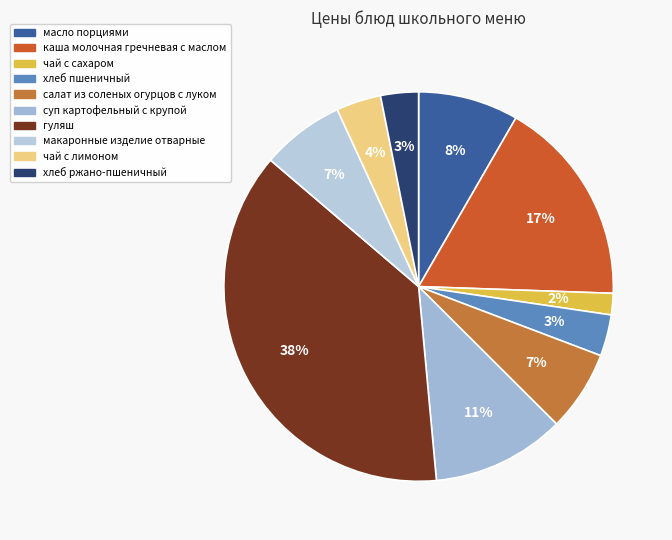

To the nearest percent, what is the combined percentage of хлеб пшеничный and хлеб ржано-пшеничный?

7%